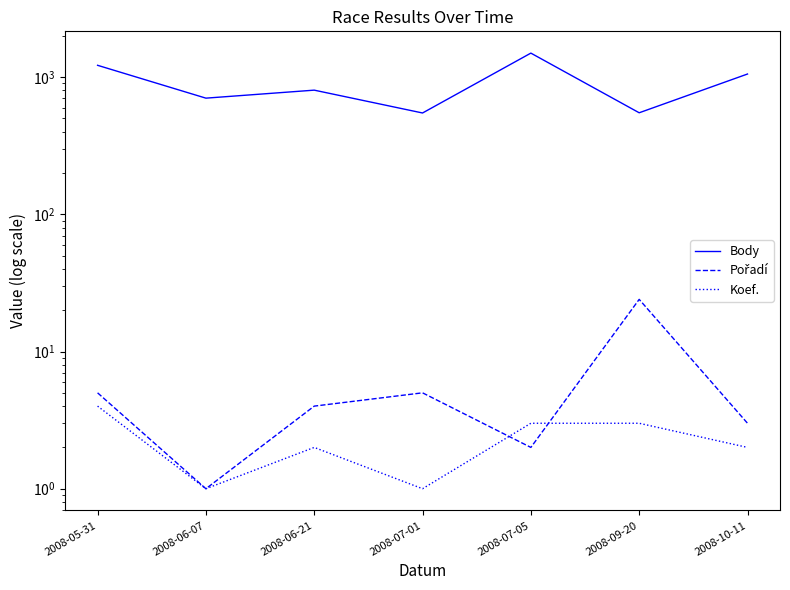

How many series are shown in this chart?

3